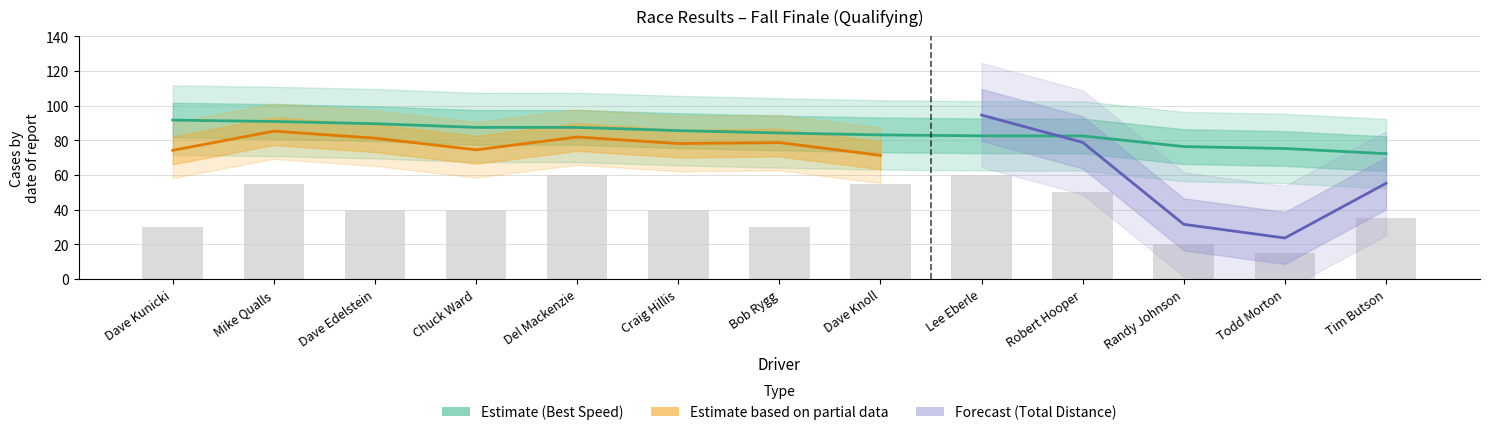

Where does the Best Speed series first go above 84?

Dave Kunicki